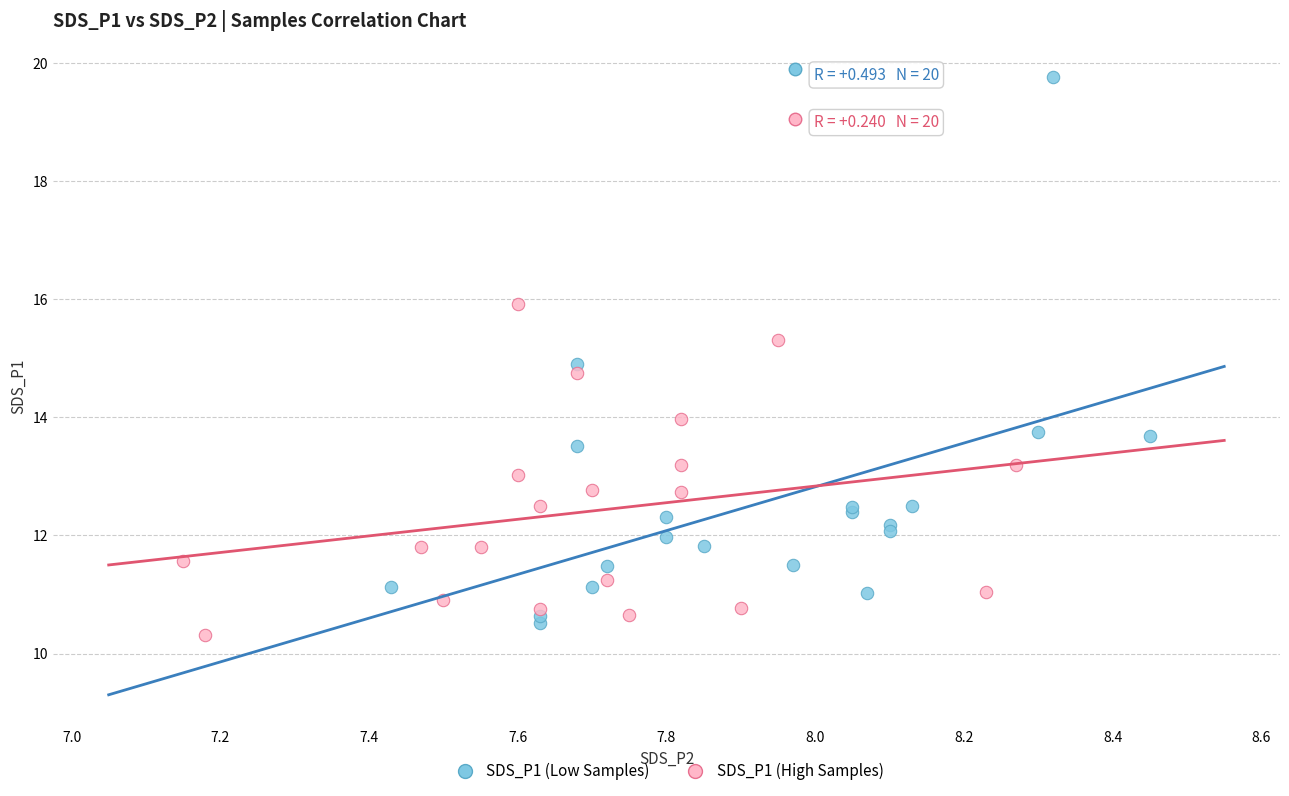

What are all the series names shown in the legend?

SDS_P1 (Low Samples), SDS_P1 (High Samples)